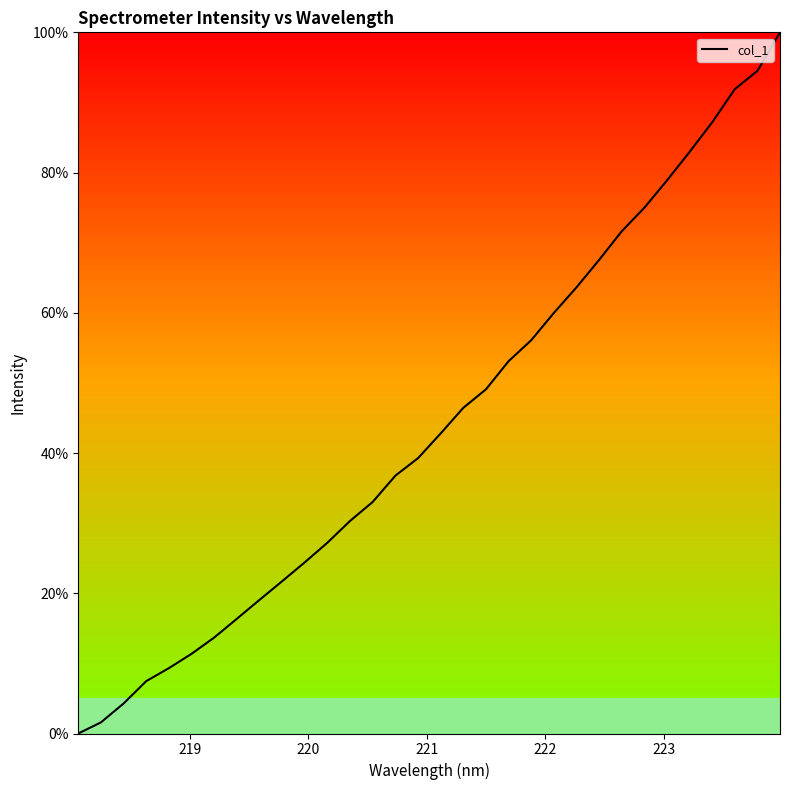

What is the difference between the maximum and minimum values?

100.0